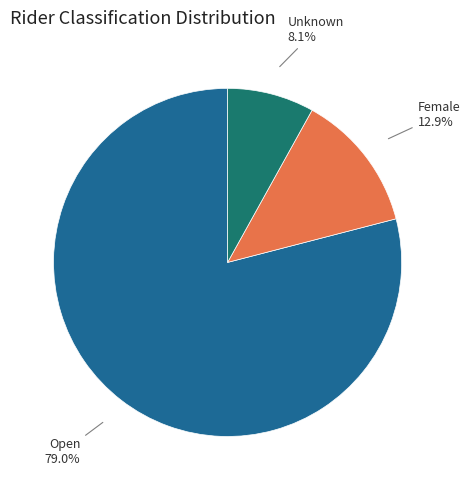

Is there a majority slice in this chart?

Yes